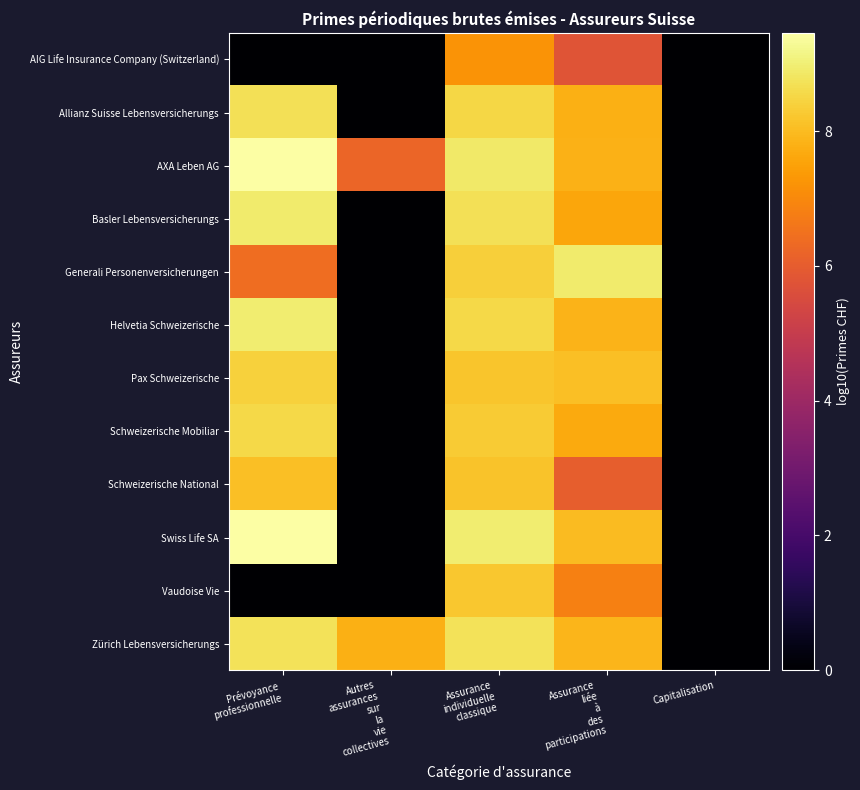

Between Autres assurances sur la vie collectives and Capitalisation, which series saw the biggest shift?

Zürich Lebensversicherungs